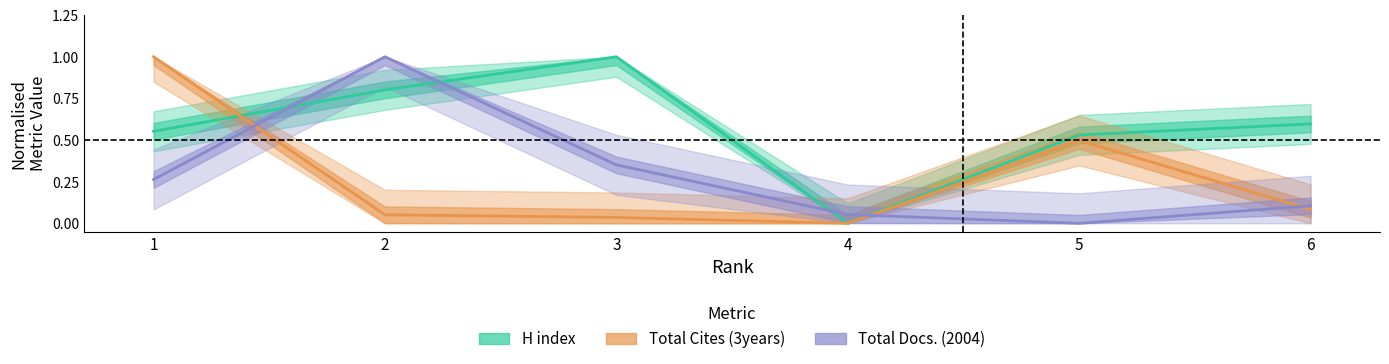

What is the sum of the H index values at 5 and 6?

1.1